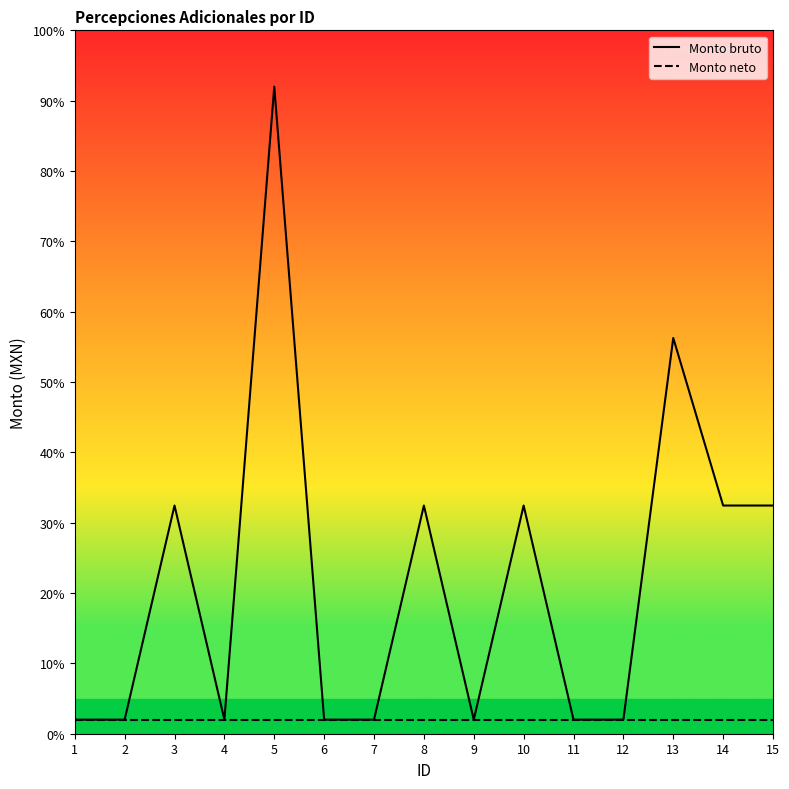

Reading left to right, list all the values displayed in this chart.

Monto bruto: 1=2.0	2=2.0	3=32.4	4=2.0	5=92.0	6=2.0	7=2.0	8=32.4	9=2.0	10=32.4	11=2.0	12=2.0	13=56.3	14=32.4	15=32.4
Monto neto: 1=2.0	2=2.0	3=2.0	4=2.0	5=2.0	6=2.0	7=2.0	8=2.0	9=2.0	10=2.0	11=2.0	12=2.0	13=2.0	14=2.0	15=2.0